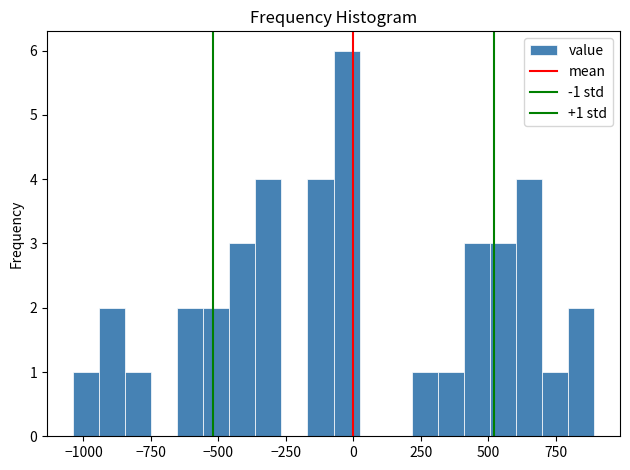

Read against the x-axis, roughly where is the centre of the tallest bar?

-50